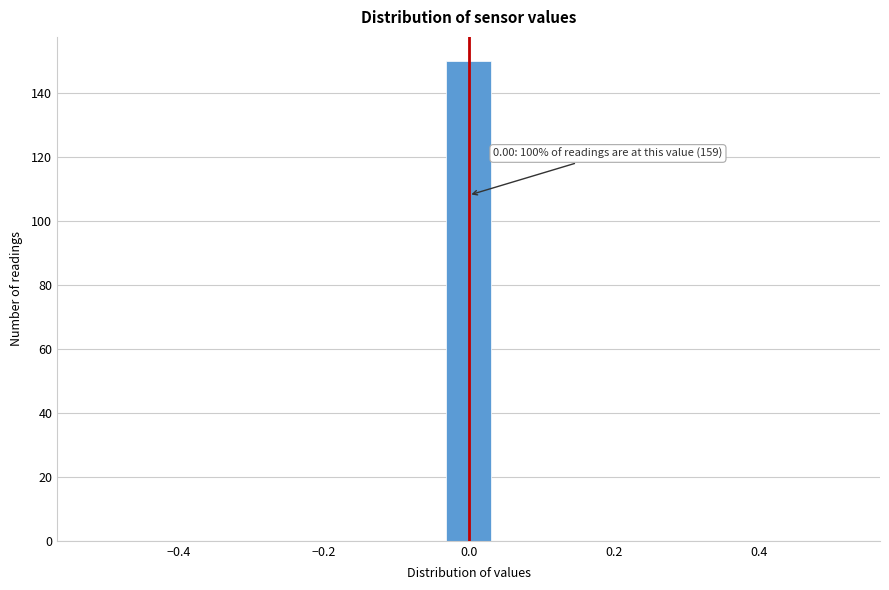

Around what value on the x-axis is the tallest bar? Give the approximate position of its centre, as read against the axis.

0.00